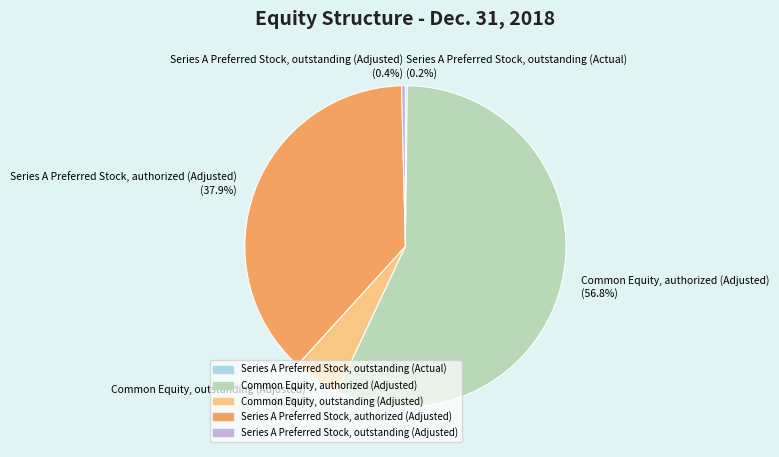

The Series A Preferred Stock, outstanding (Adjusted) slice represents 0% of the pie. True or false?

True